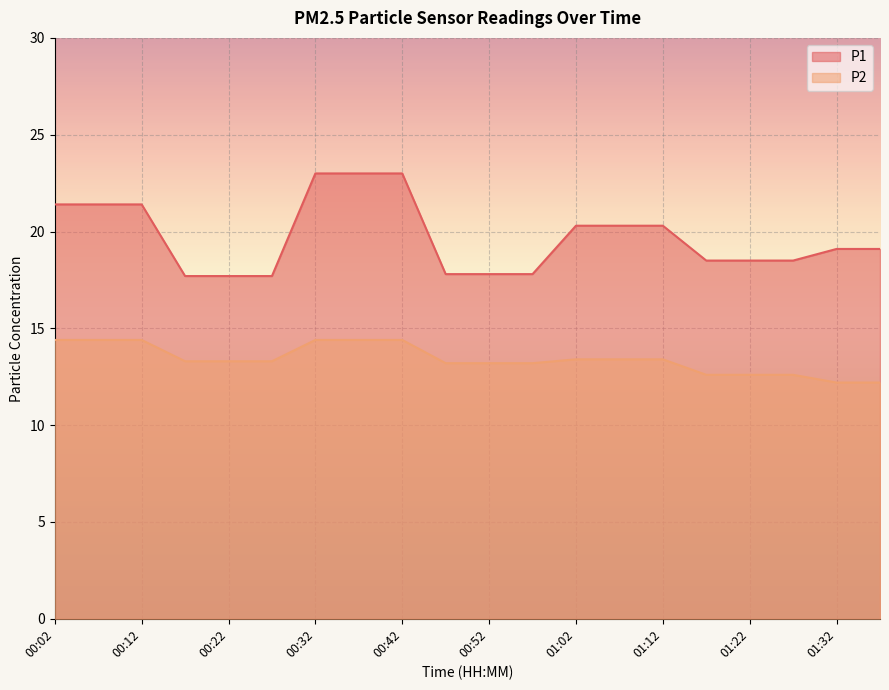

Where is P2 nearest to the value 13?

00:47